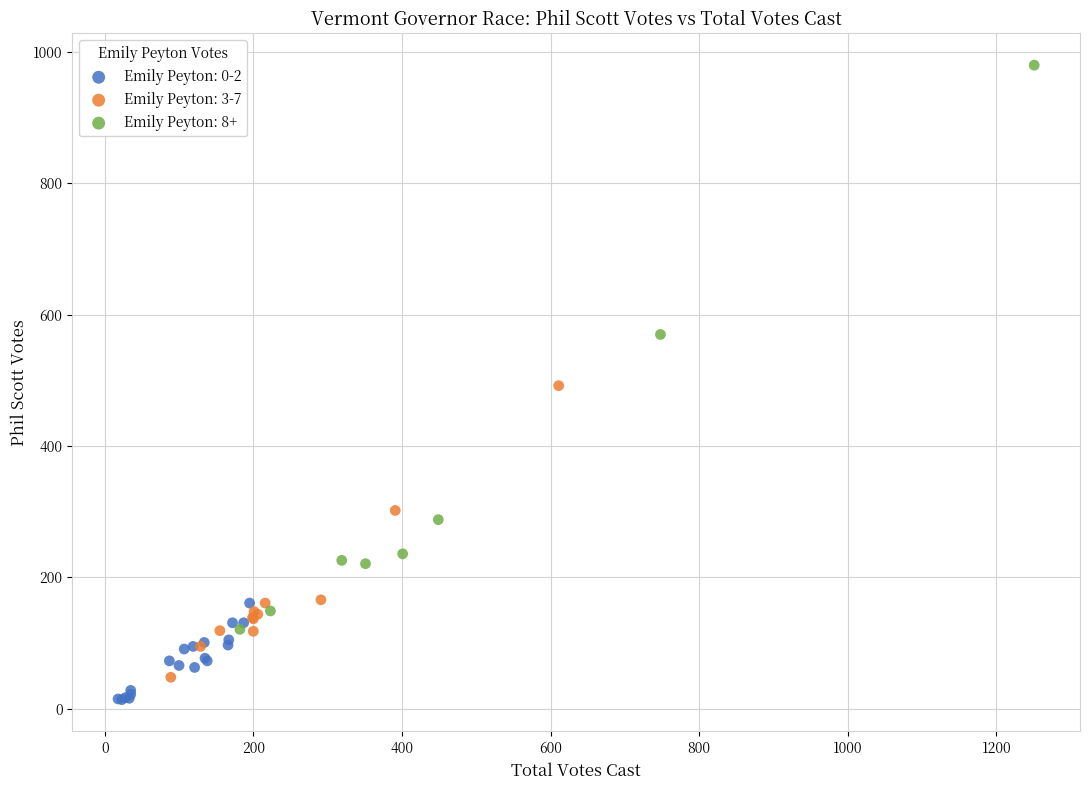

Which series has the widest spread of Y values?

Emily Peyton: 8+